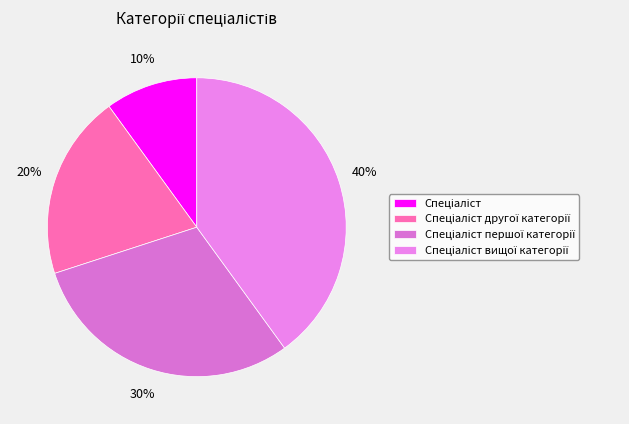

Rank the categories by value from highest to lowest.

Спеціаліст вищої категорії, Спеціаліст першої категорії, Спеціаліст другої категорії, Спеціаліст